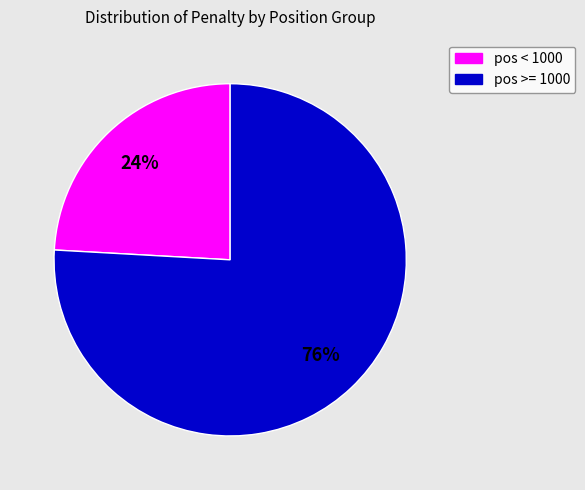

To the nearest percent, what is the average slice percentage?

50%